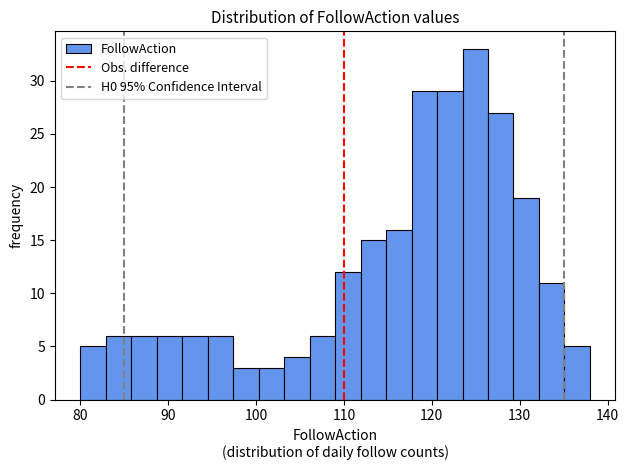

Around what value on the x-axis is the tallest bar? Give the approximate position of its centre, as read against the axis.

125